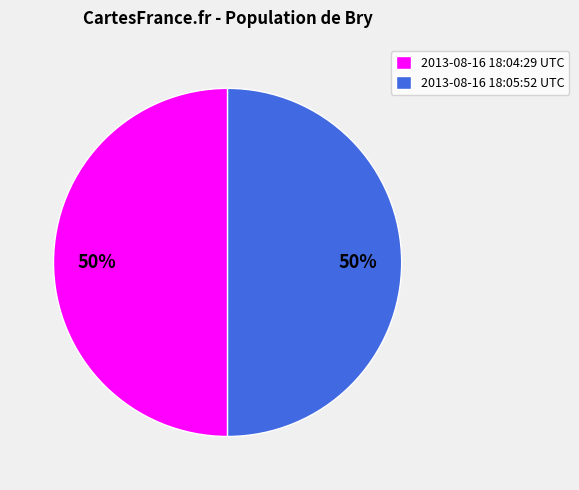

True or false: 2013-08-16 18:04:29 UTC accounts for 41% of the total.

False